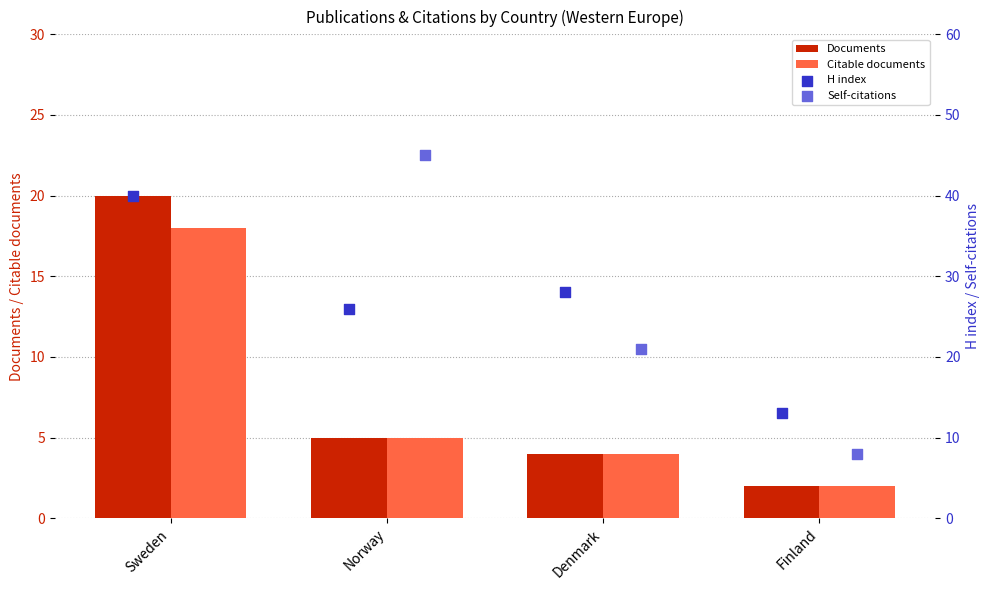

Which series has the largest total across all categories?

Self-citations